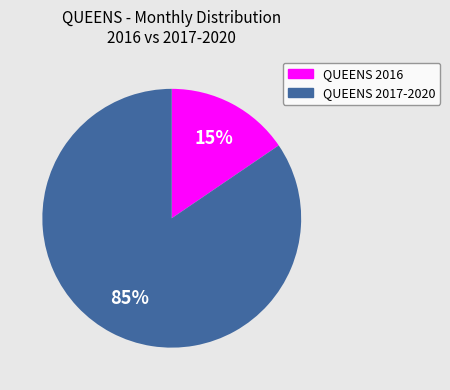

Does any single category account for the majority?

Yes